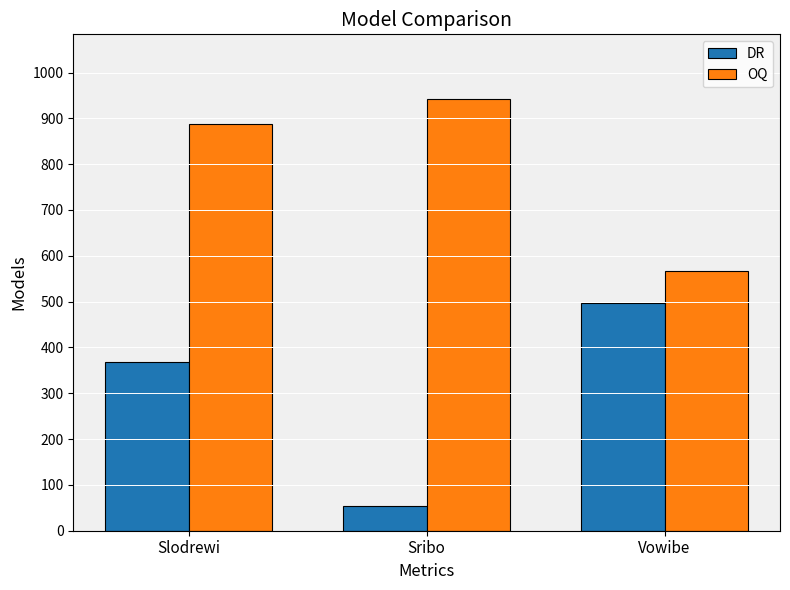

Reading left to right, extract all data points from this chart.

DR: Slodrewi=369	Sribo=55	Vowibe=497
OQ: Slodrewi=887	Sribo=942	Vowibe=566